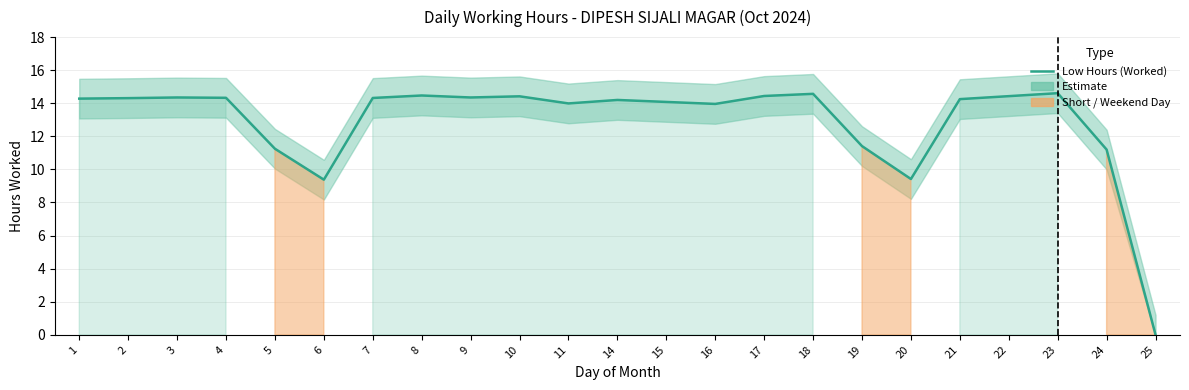

Reading left to right, list all the values displayed in this chart.

14.3	14.3	14.3	14.3	11.2	9.4	14.3	14.5	14.3	14.4	14.0	14.2	14.1	14.0	14.4	14.6	11.4	9.4	14.2	14.4	14.6	11.2	0.0